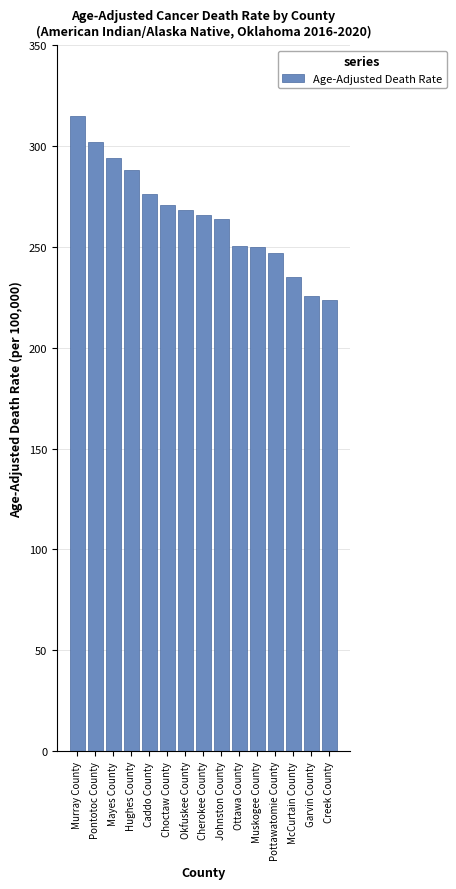

What is the change in value from Mayes County to Caddo County?

-17.6